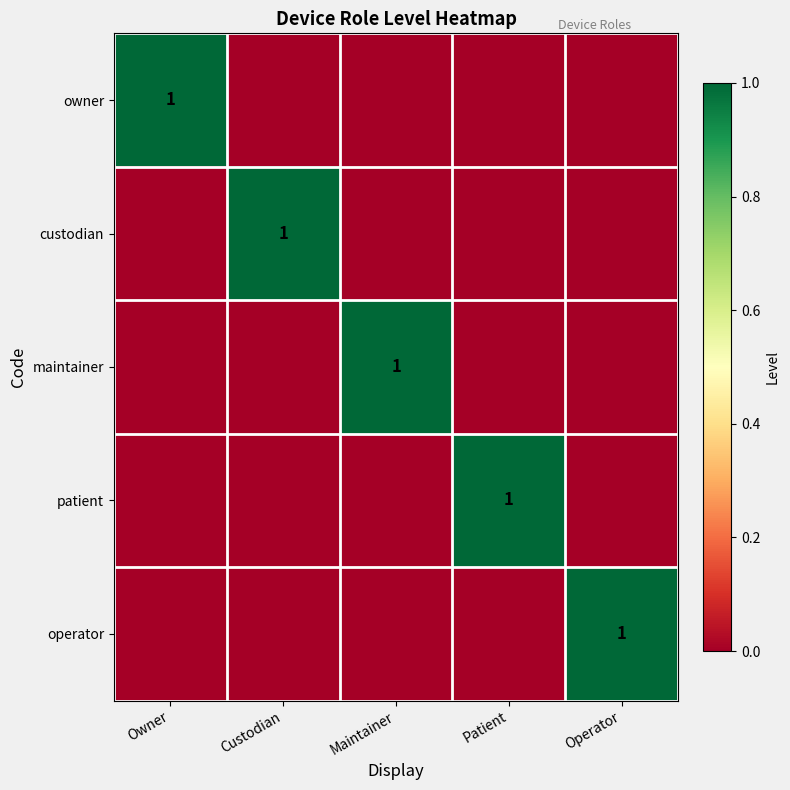

The value of owner at Owner is 1. True or false?

True